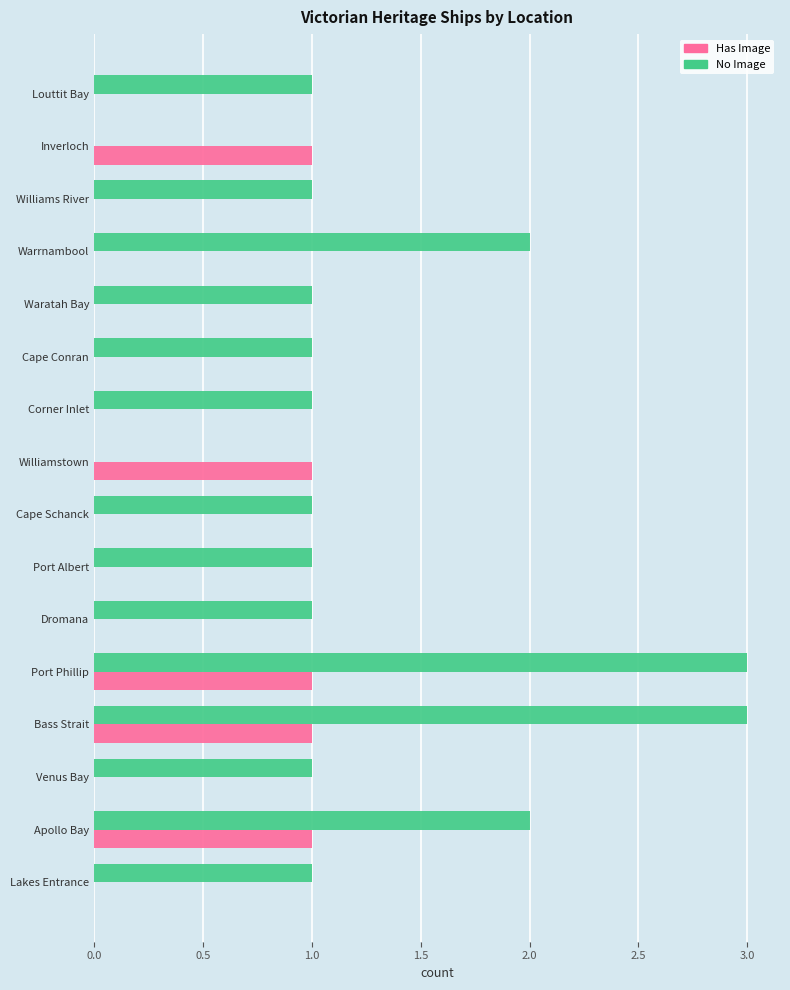

What is the maximum value shown in the chart?

3